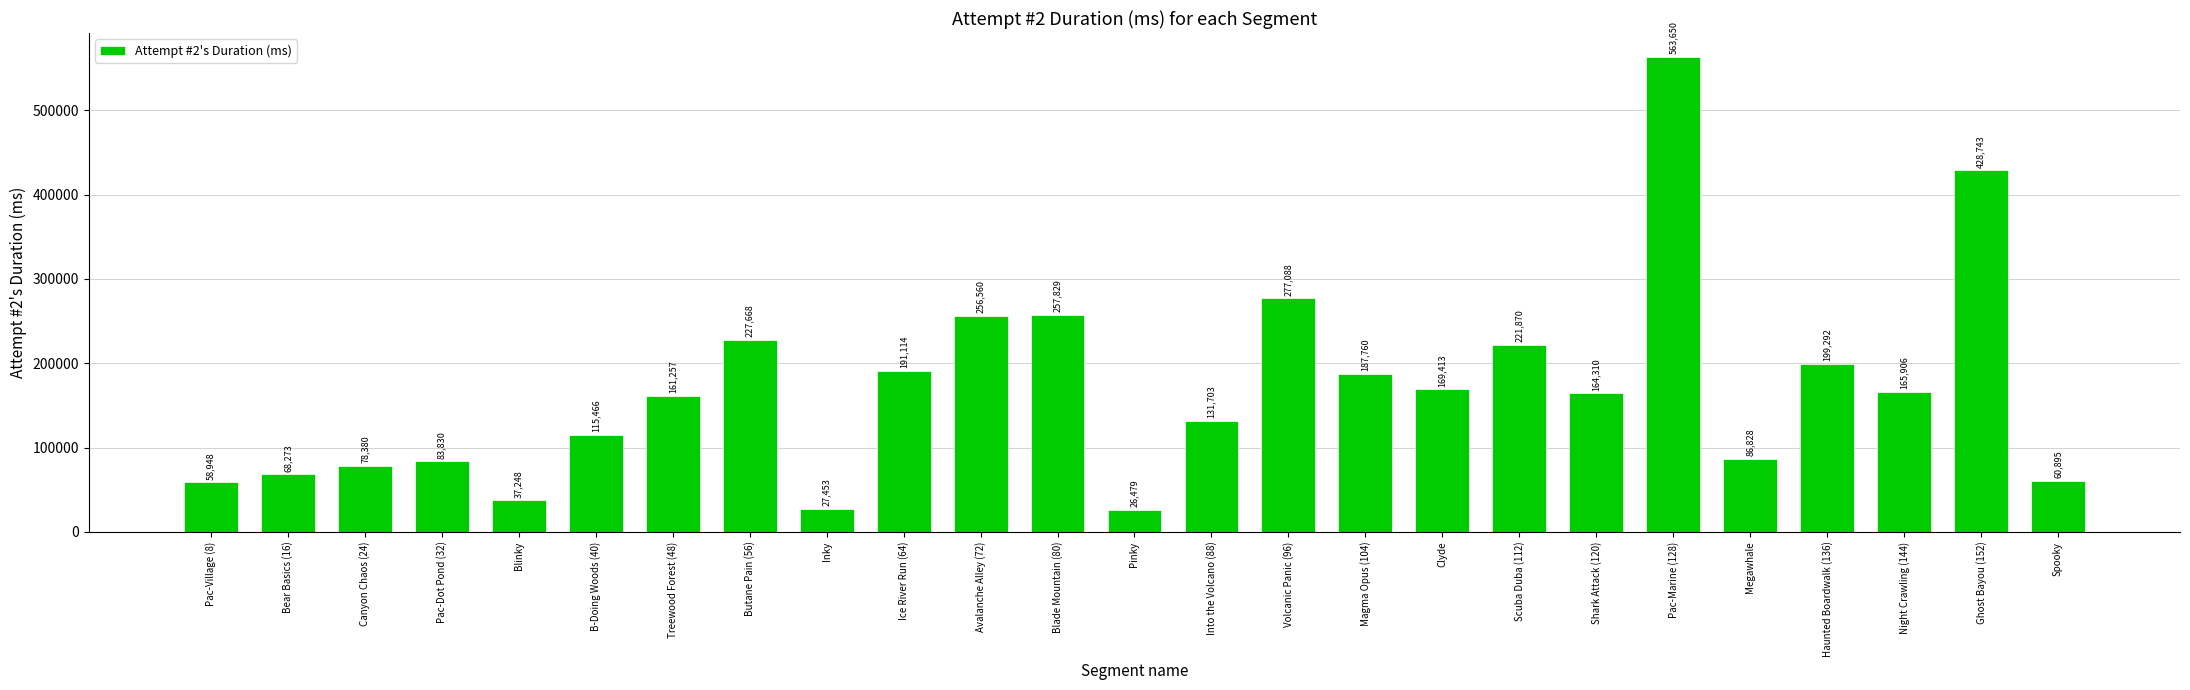

What is the label of the 1st bar from the right?

Spooky